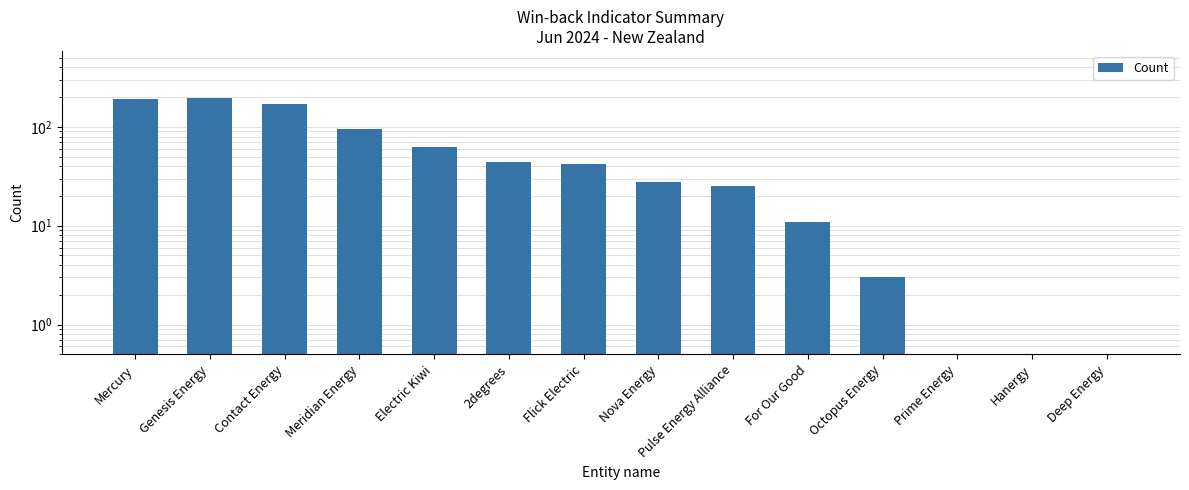

Which has a higher value, Pulse Energy Alliance or 2degrees?

2degrees